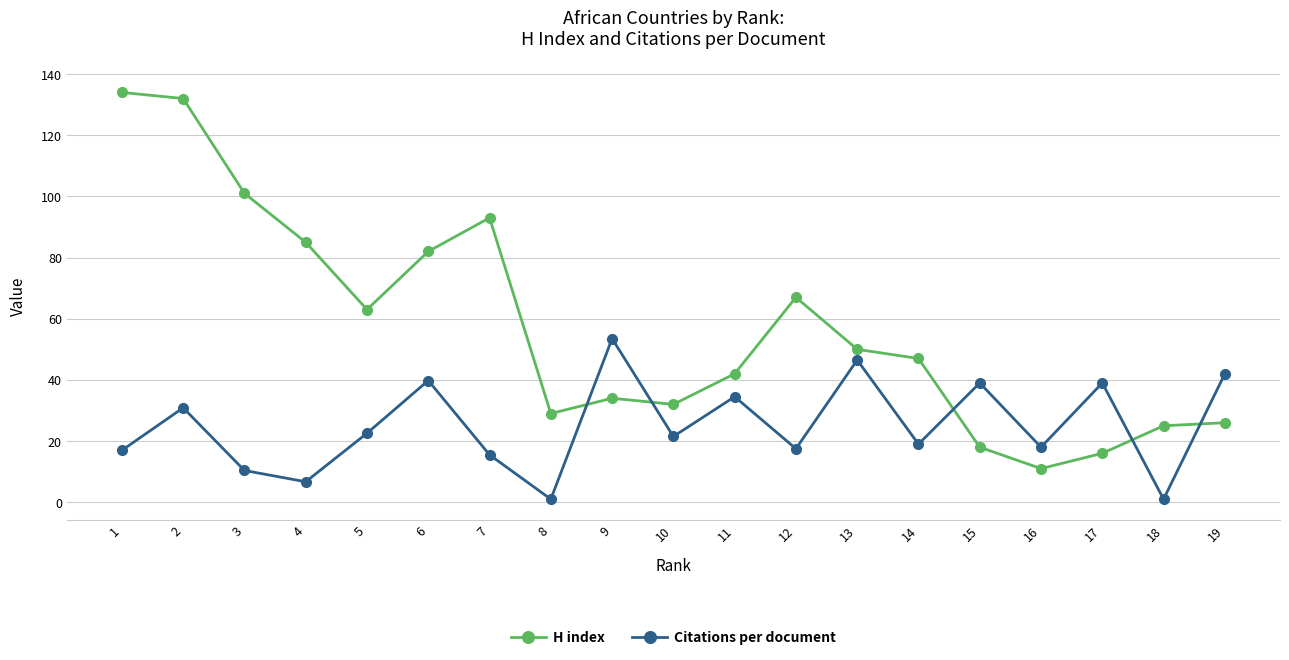

Which series has the largest total across all categories?

H index